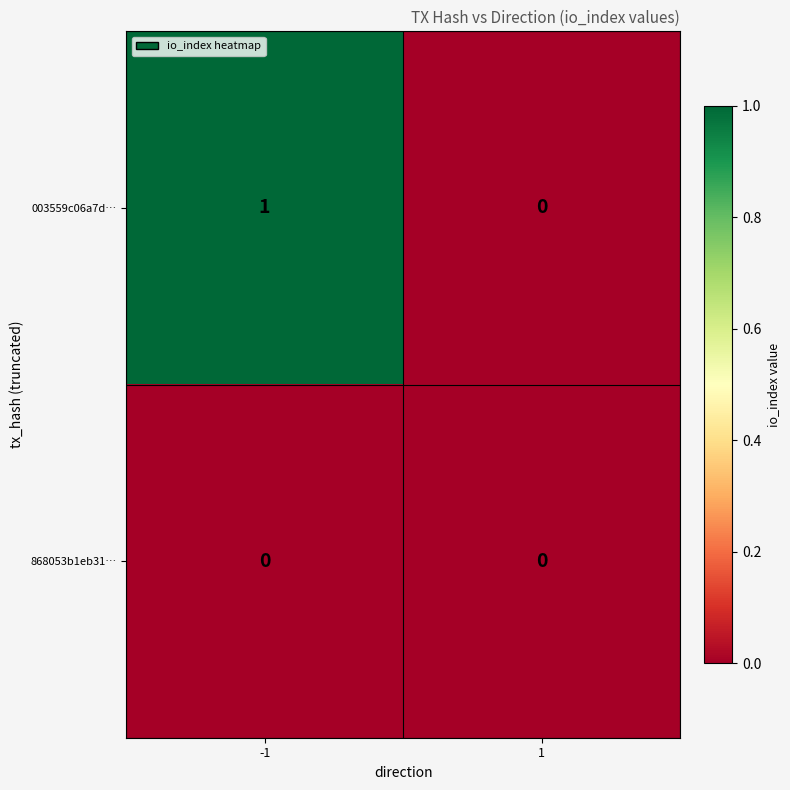

What is the total value across all series at -1?

1